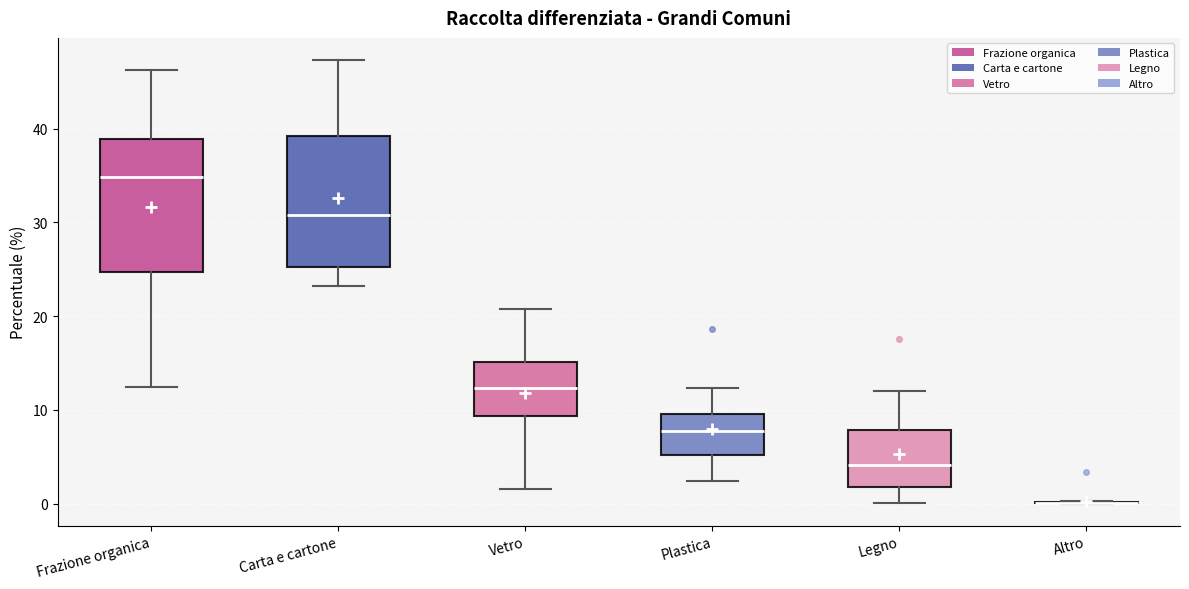

Where does the median line of the box for Vetro sit on the y-axis? The values are not printed on the chart, so give them approximately, as read against the axis.

12